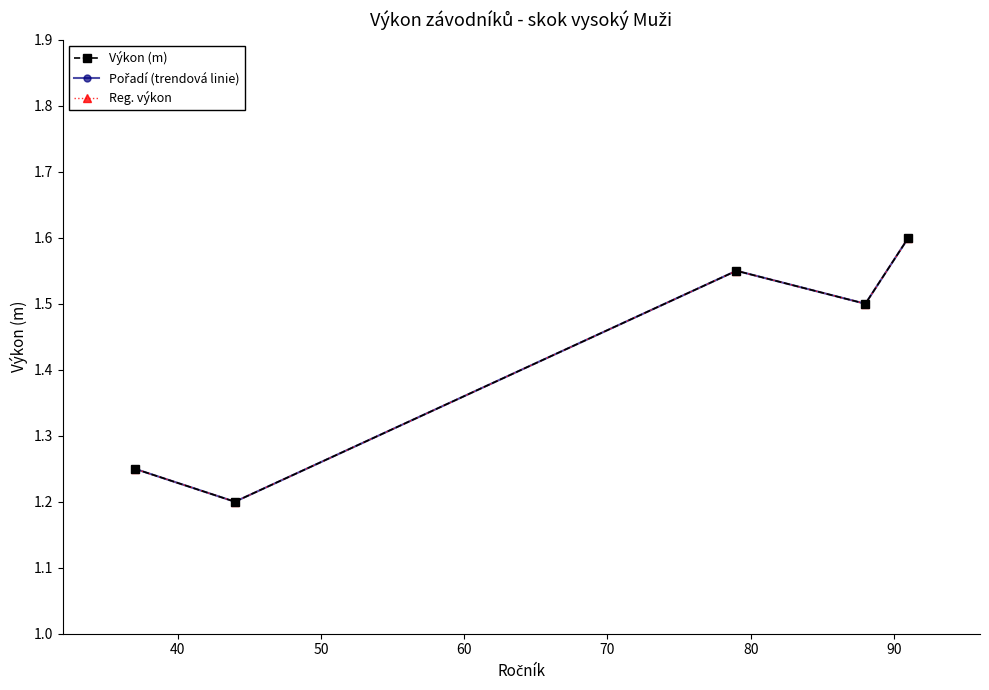

Does the chart have visible grid lines?

No